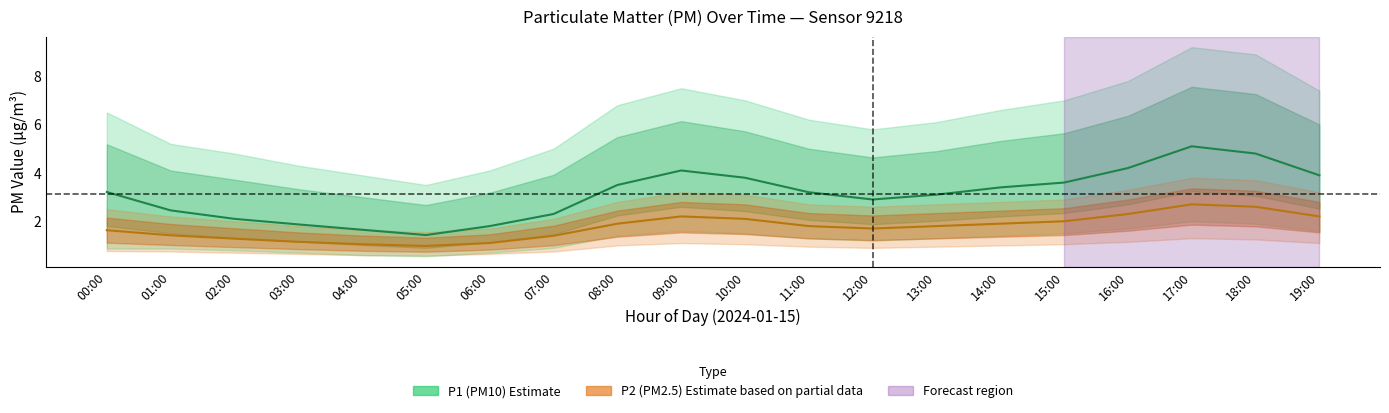

What is the label of the 9th point from the right?

11:00